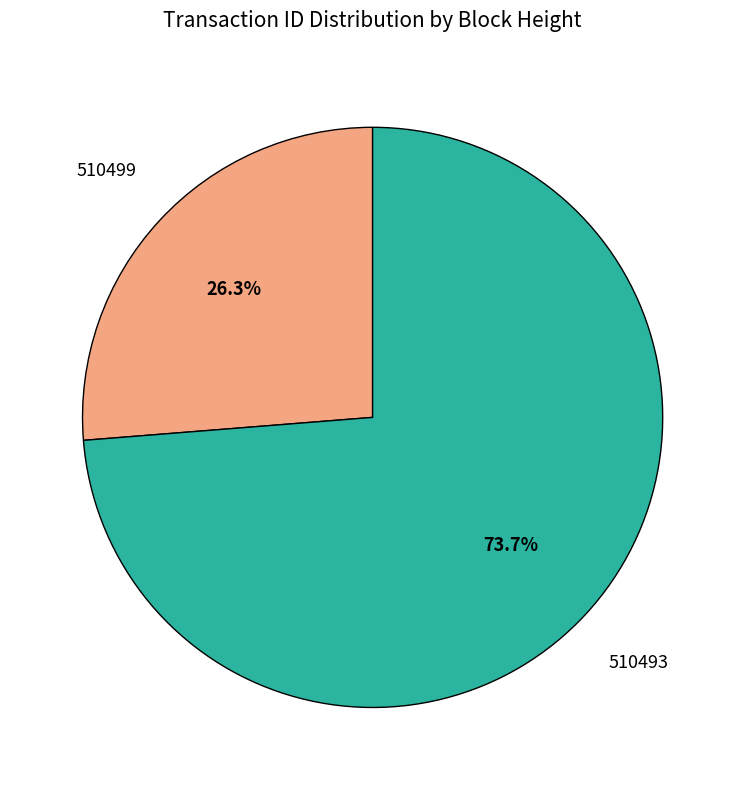

Which has a higher value, 510499 or 510493?

510493